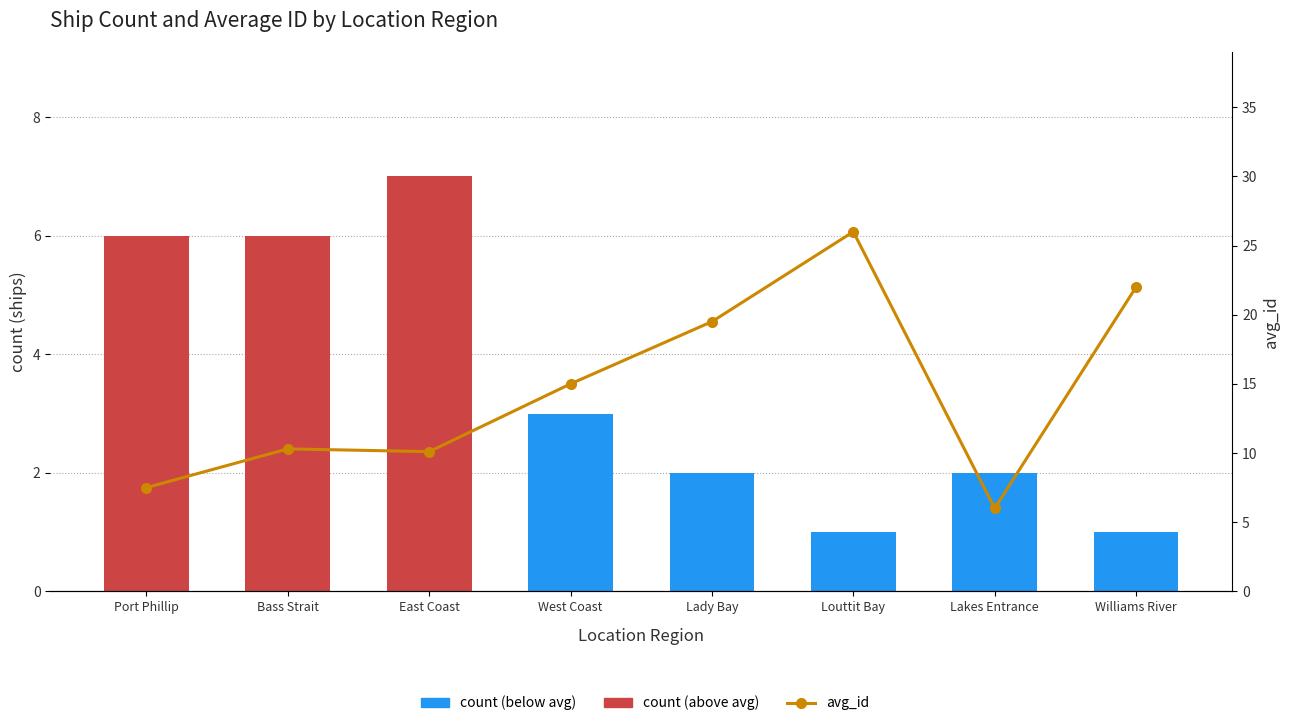

What value does the count series have at Bass Strait?

6.0